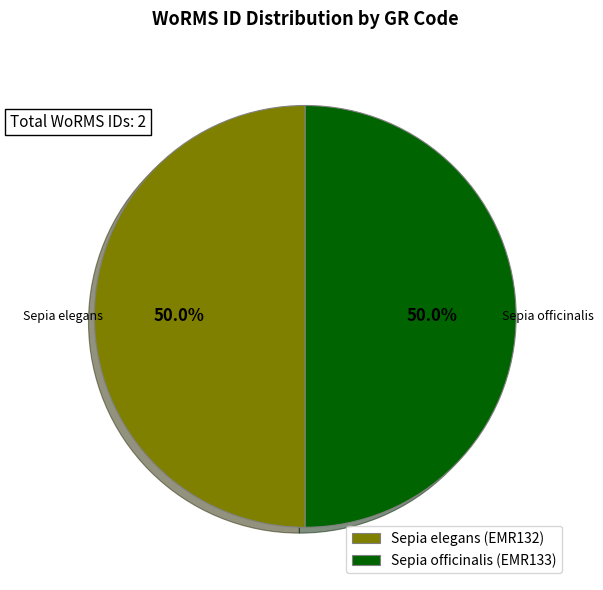

What percentage do Sepia elegans (EMR132) and Sepia officinalis (EMR133) together represent?

100.0%